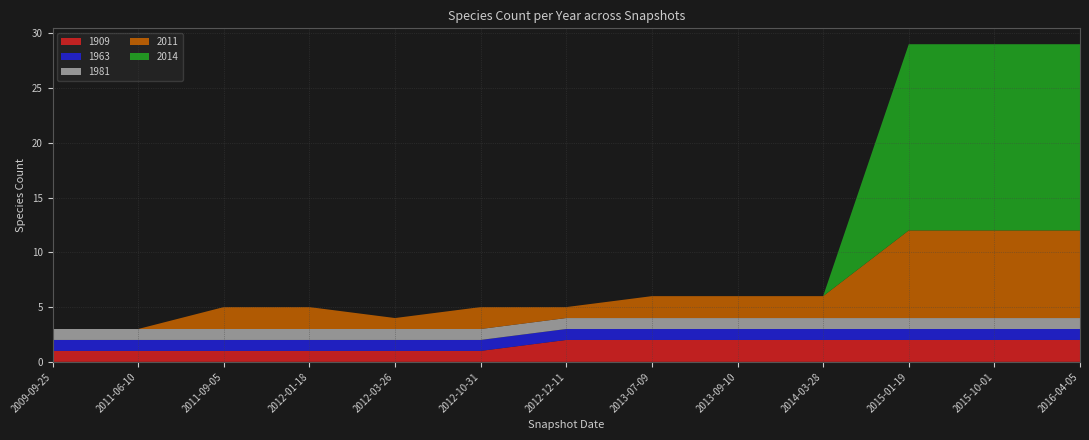

Reading left to right, transcribe all the data shown in this chart.

1909: 2009-09-25=1	2011-06-10=1	2011-09-05=1	2012-01-18=1	2012-03-26=1	2012-10-31=1	2012-12-11=2	2013-07-09=2	2013-09-10=2	2014-03-28=2	2015-01-19=2	2015-10-01=2	2016-04-05=2
1963: 2009-09-25=1	2011-06-10=1	2011-09-05=1	2012-01-18=1	2012-03-26=1	2012-10-31=1	2012-12-11=1	2013-07-09=1	2013-09-10=1	2014-03-28=1	2015-01-19=1	2015-10-01=1	2016-04-05=1
1981: 2009-09-25=1	2011-06-10=1	2011-09-05=1	2012-01-18=1	2012-03-26=1	2012-10-31=1	2012-12-11=1	2013-07-09=1	2013-09-10=1	2014-03-28=1	2015-01-19=1	2015-10-01=1	2016-04-05=1
2011: 2009-09-25=0	2011-06-10=0	2011-09-05=2	2012-01-18=2	2012-03-26=1	2012-10-31=2	2012-12-11=1	2013-07-09=2	2013-09-10=2	2014-03-28=2	2015-01-19=8	2015-10-01=8	2016-04-05=8
2014: 2009-09-25=0	2011-06-10=0	2011-09-05=0	2012-01-18=0	2012-03-26=0	2012-10-31=0	2012-12-11=0	2013-07-09=0	2013-09-10=0	2014-03-28=0	2015-01-19=17	2015-10-01=17	2016-04-05=17